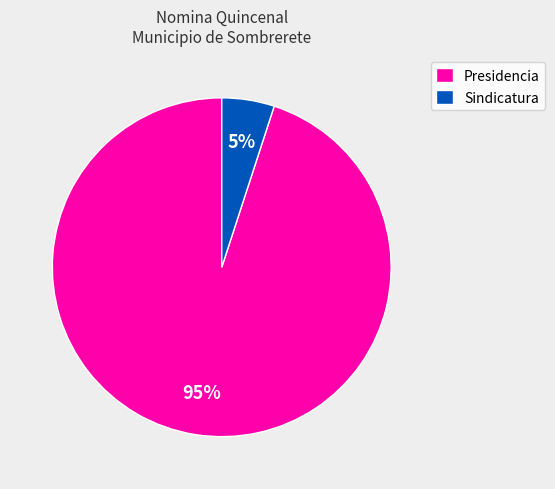

Combined, do Presidencia and Sindicatura account for over 50%?

Yes